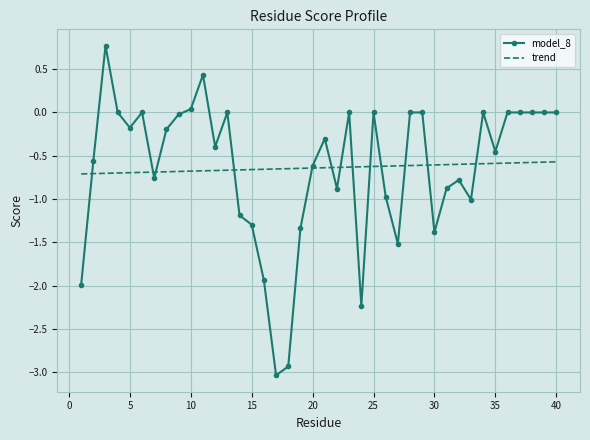

Which series has the largest range (max minus min)?

model_8